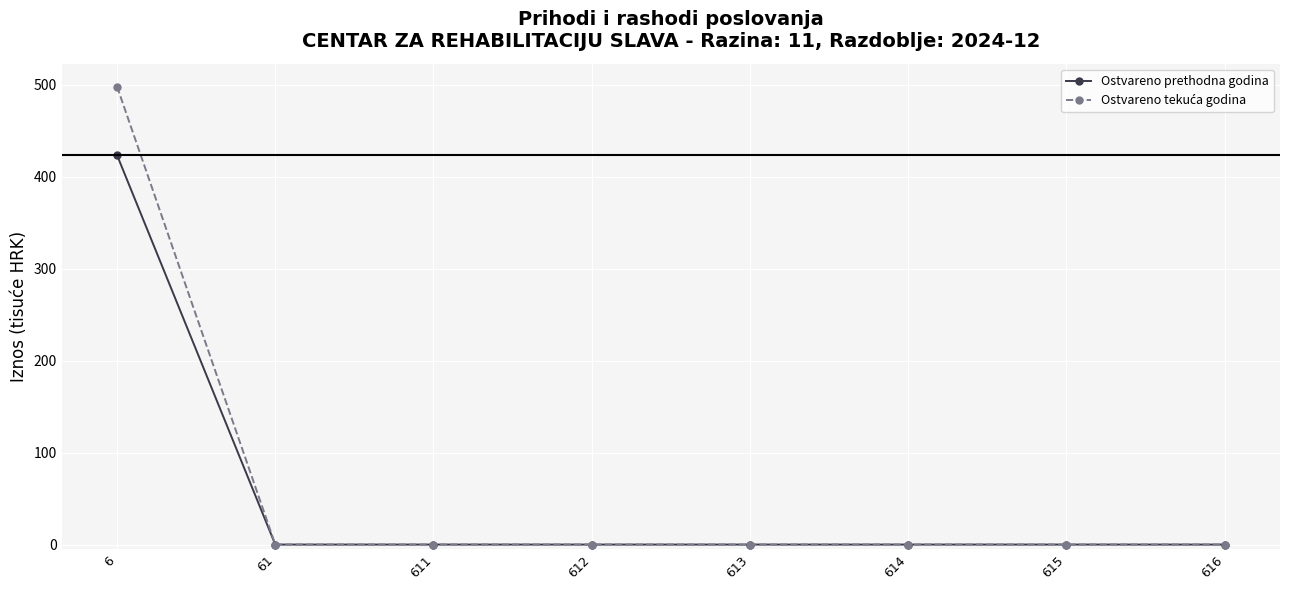

At how many categories does at least one series exceed 246?

1